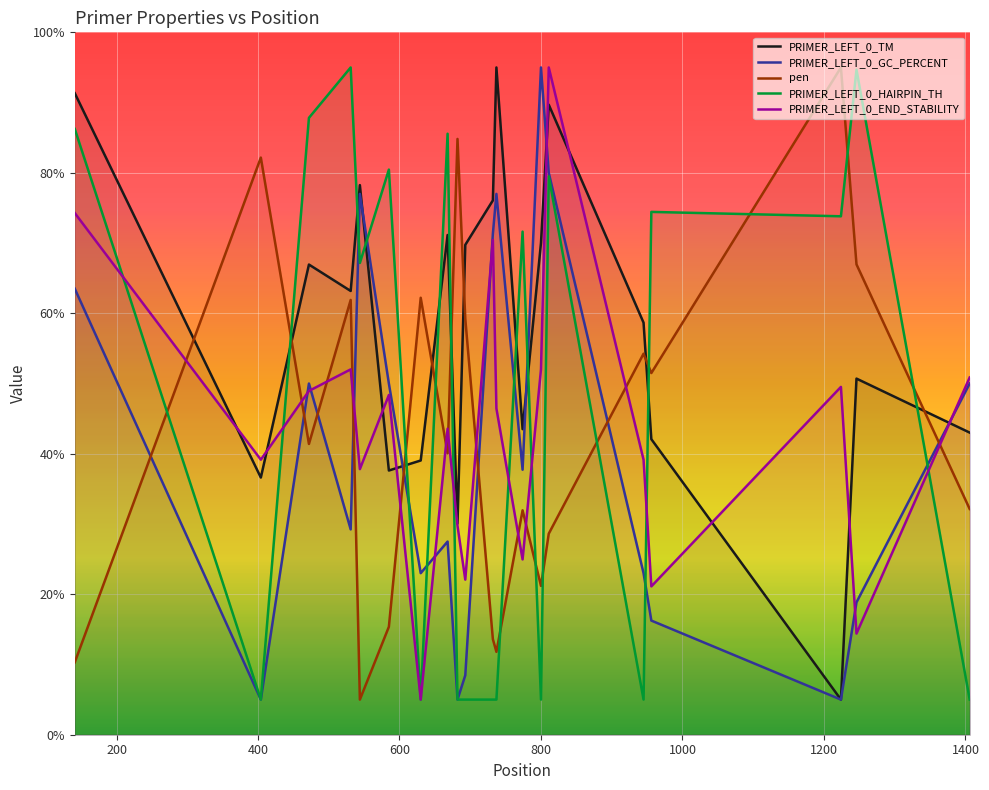

At which label does PRIMER_LEFT_0_GC_PERCENT first exceed 37?

141